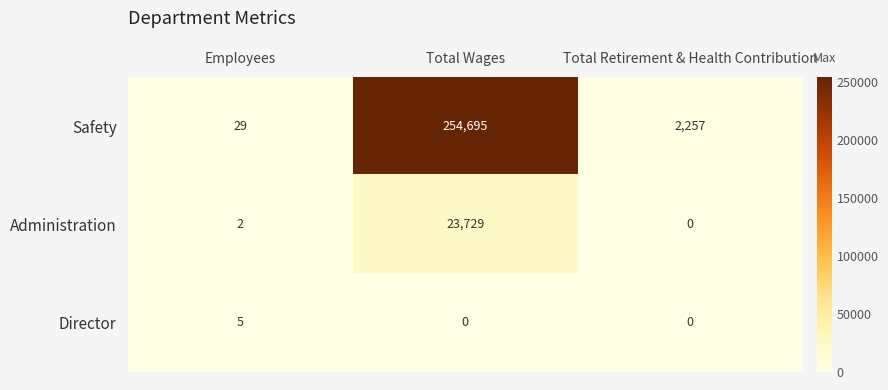

The value of Director at Total Retirement & Health Contribution is 2. True or false?

False